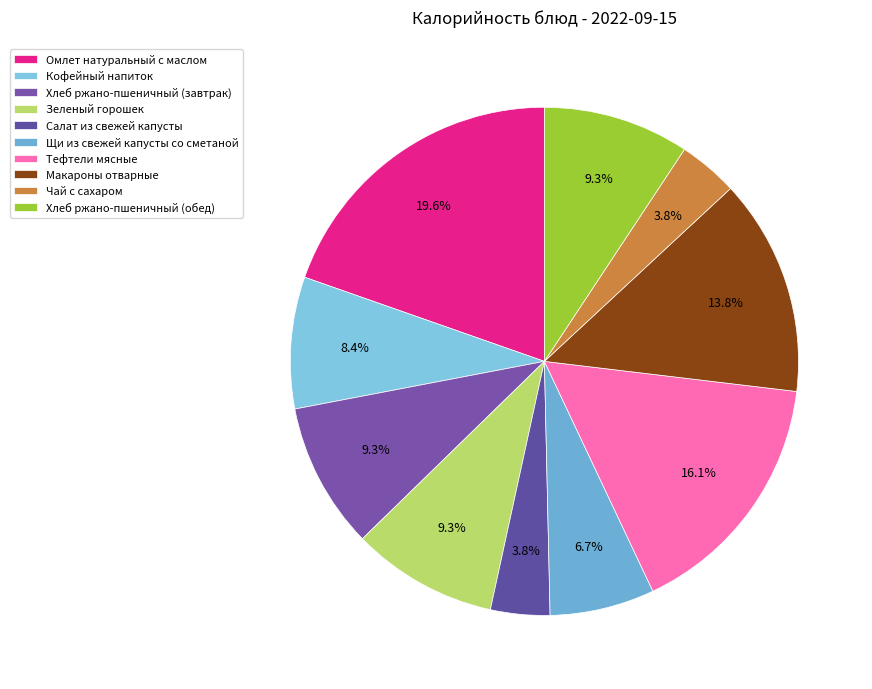

To the nearest percent, what is the combined percentage of Кофейный напиток and Салат из свежей капусты?

12%